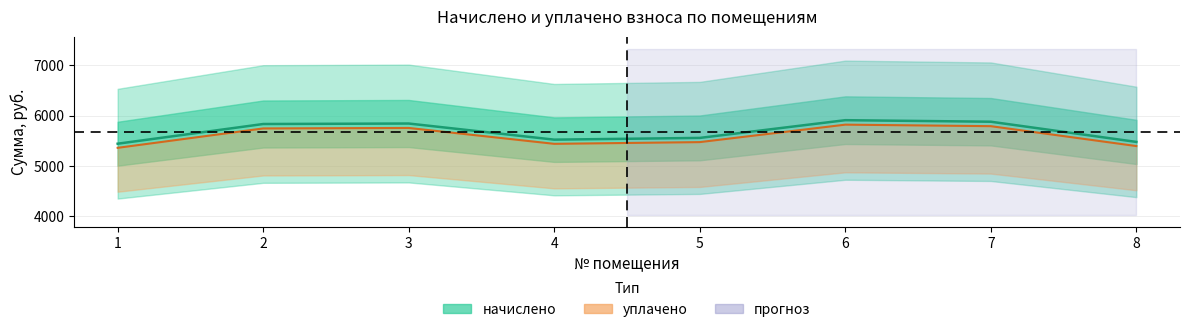

Which series has the largest total across all categories?

начислено